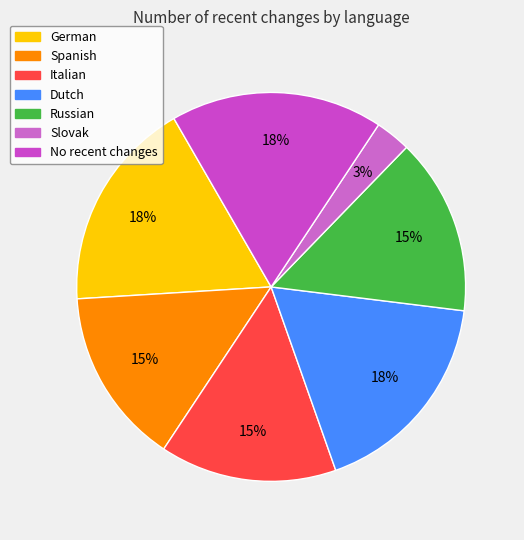

Does any single category account for the majority?

No